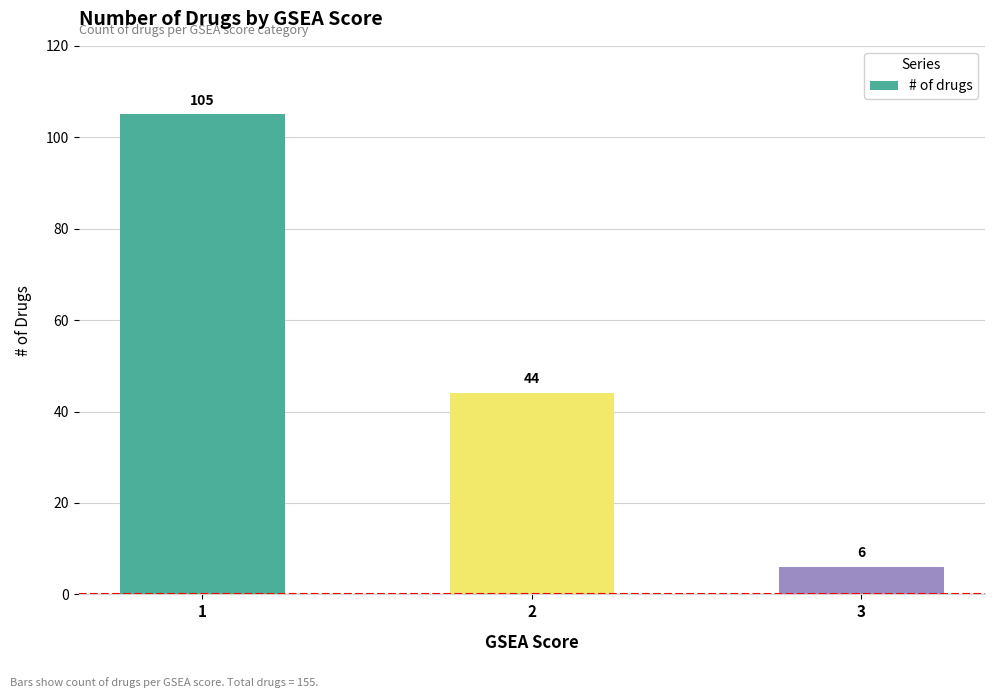

What is the smallest value displayed?

6